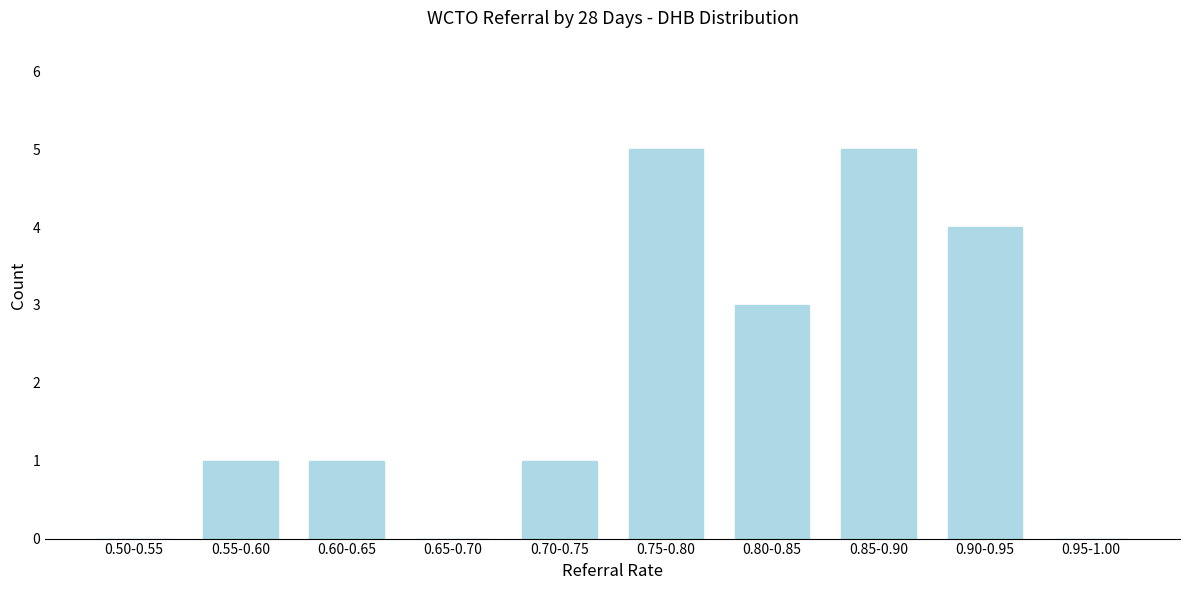

Reading left to right, list all the values displayed in this chart.

0.50-0.55=0	0.55-0.60=1	0.60-0.65=1	0.65-0.70=0	0.70-0.75=1	0.75-0.80=5	0.80-0.85=3	0.85-0.90=5	0.90-0.95=4	0.95-1.00=0